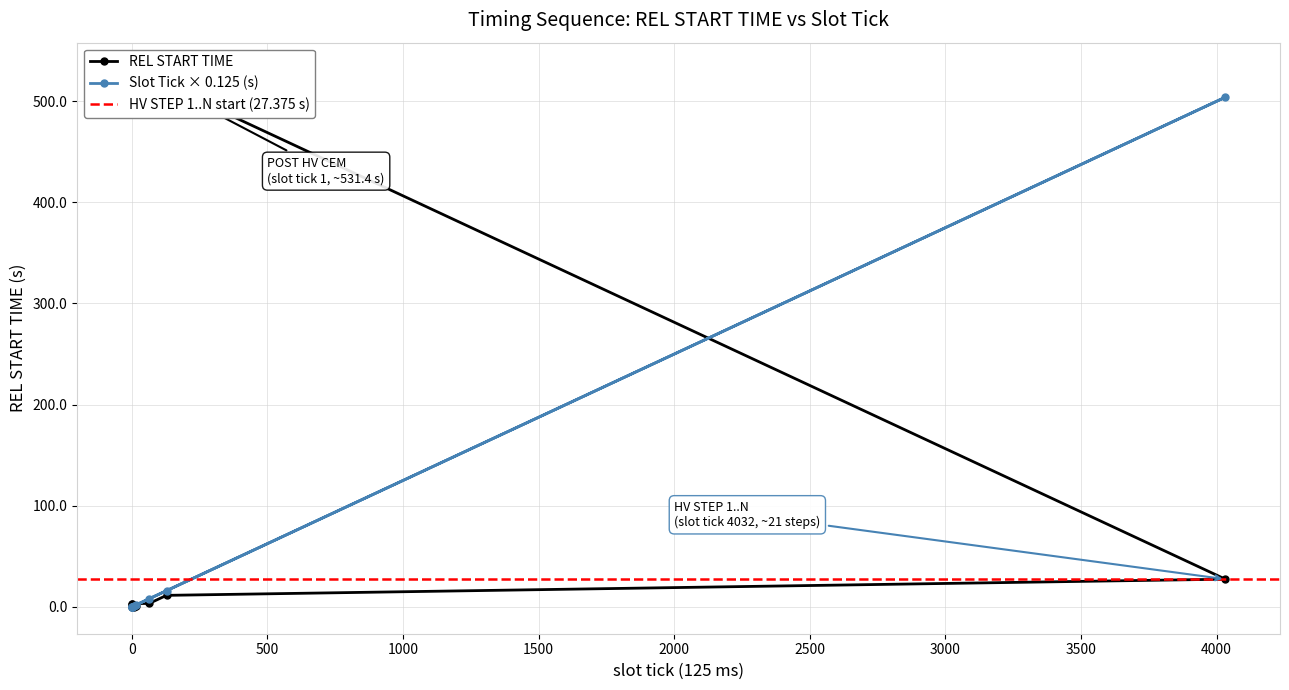

Rank the categories by value from highest to lowest.

1, 4032, 128, 64, 1, 1, 16, 8, 0